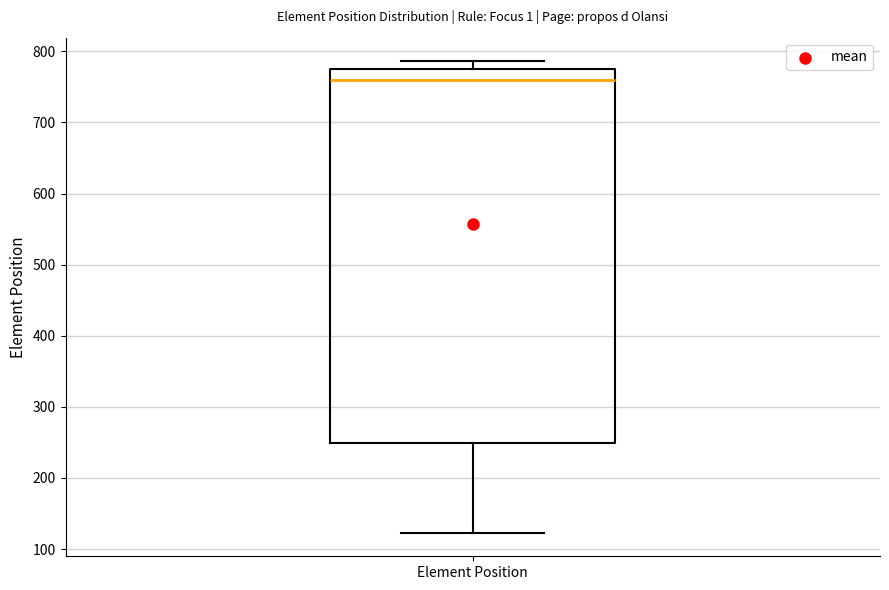

Transcribe this box plot: give where the median line is, the range the box spans, and where the two whiskers end, as read against the y-axis. The values are not printed on the chart, so give them approximately, as read against the axis.

median 760, box 250 to 770, whiskers 120 to 790